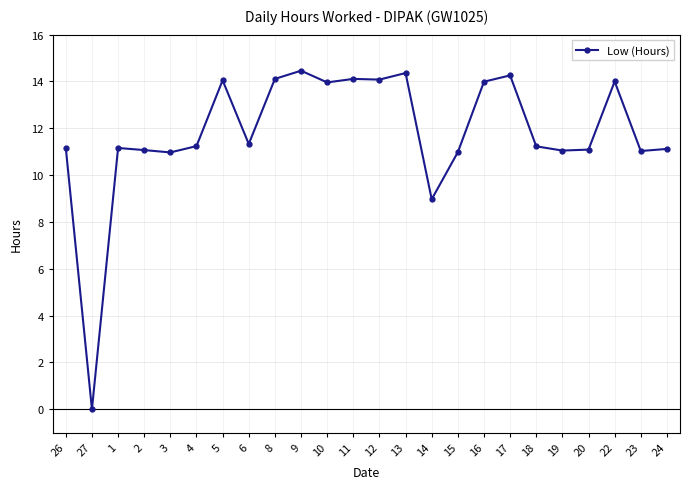

True or false: the data has more than 2 interior local peaks.

True